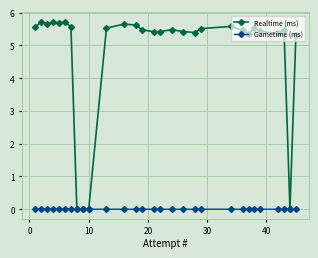

What is the value of the Realtime (ms) point at the 29th from the left?

5.3